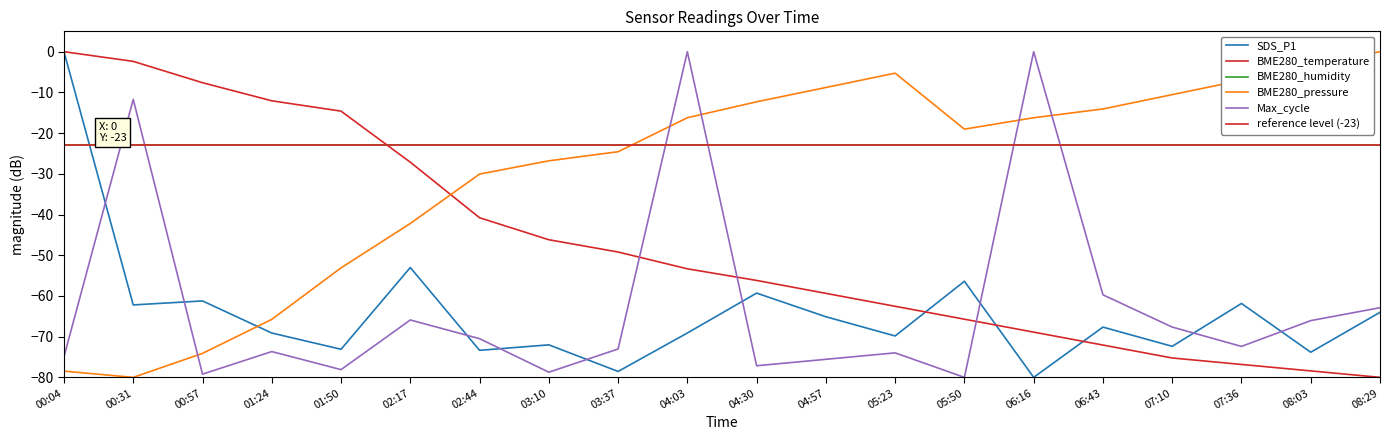

What is the value of the BME280_pressure point at the 2nd from the left?

-80.0